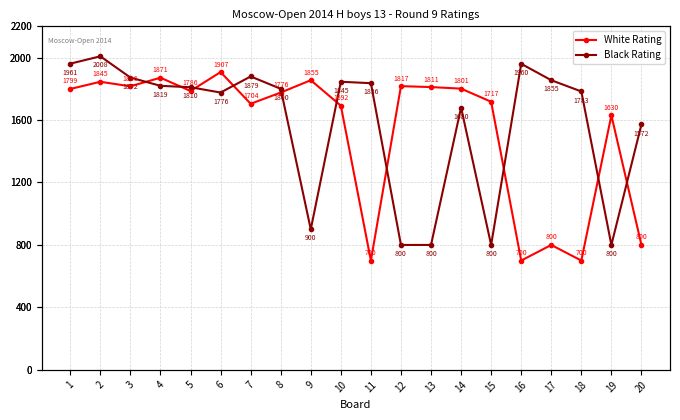

Which category has the highest value in the White Rating series?

6